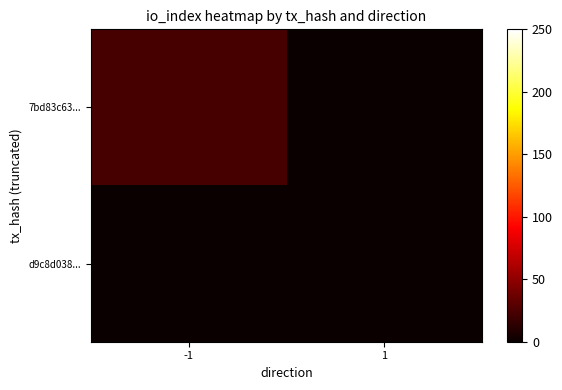

At which category is the sum across all series the highest?

-1